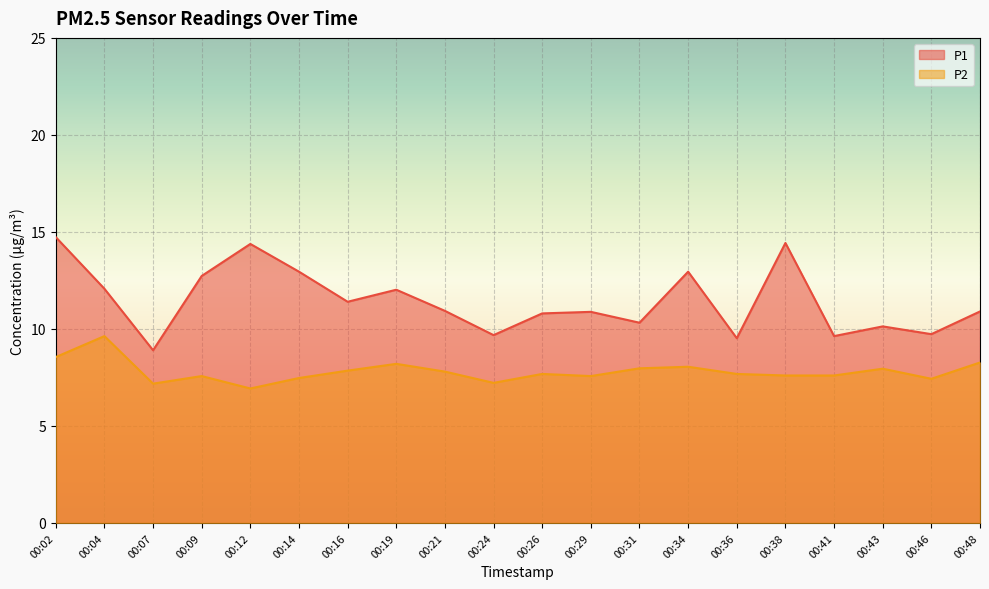

True or false: P1 has more than 0 interior local peaks.

True